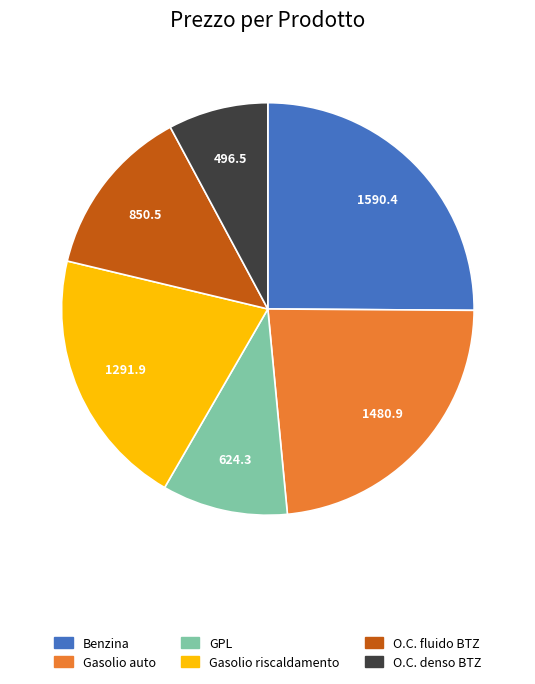

Is there a majority slice in this chart?

No